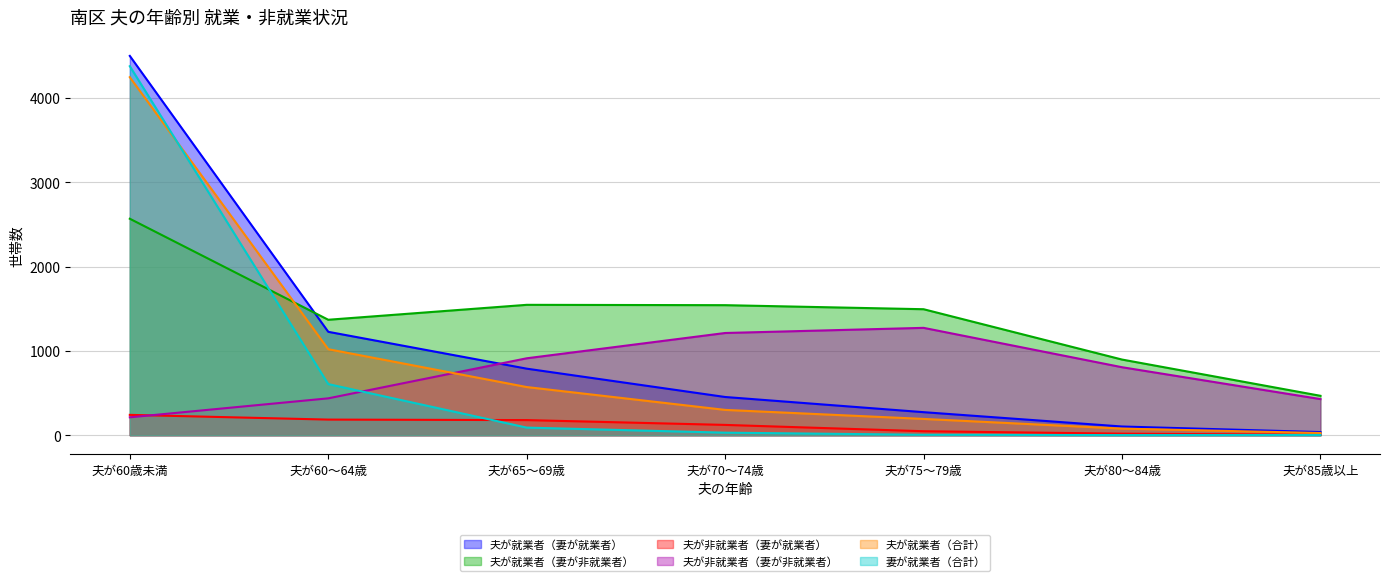

True or false: 妻が就業者（合計） has a value of 41 at 夫が70～74歳.

False